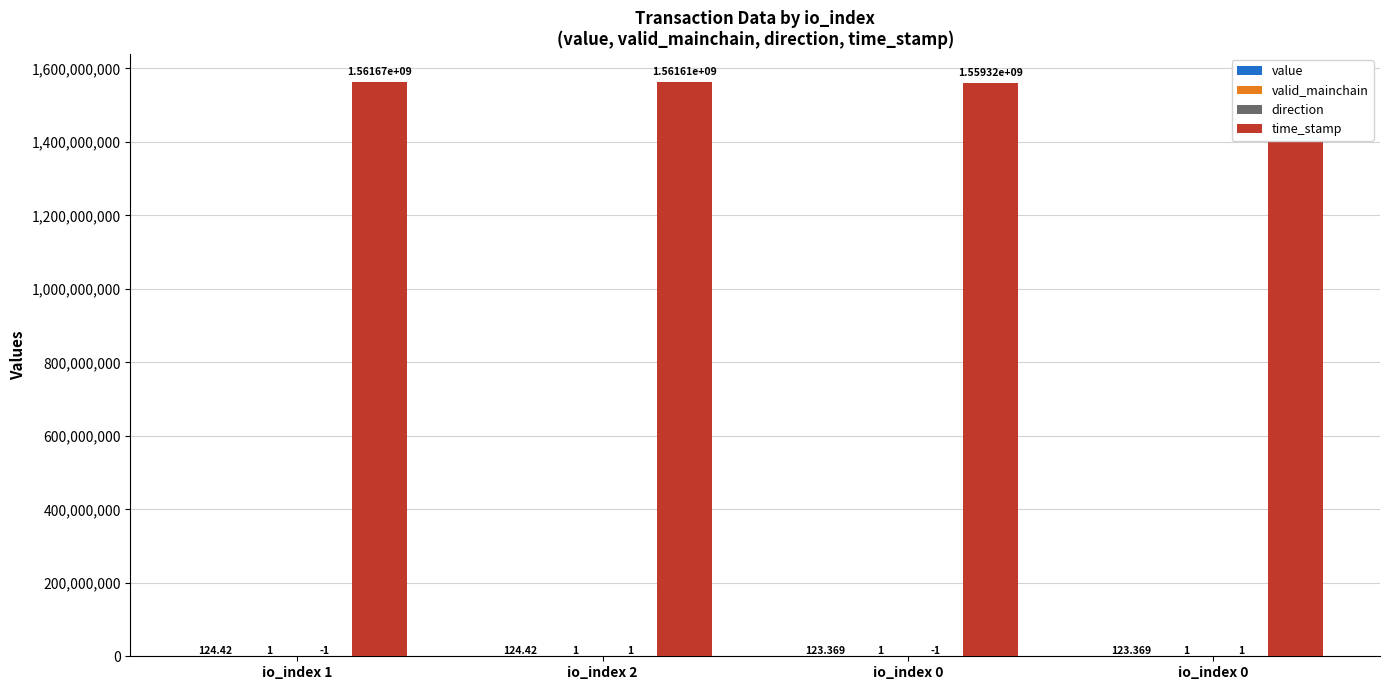

How many values in direction are below zero?

2